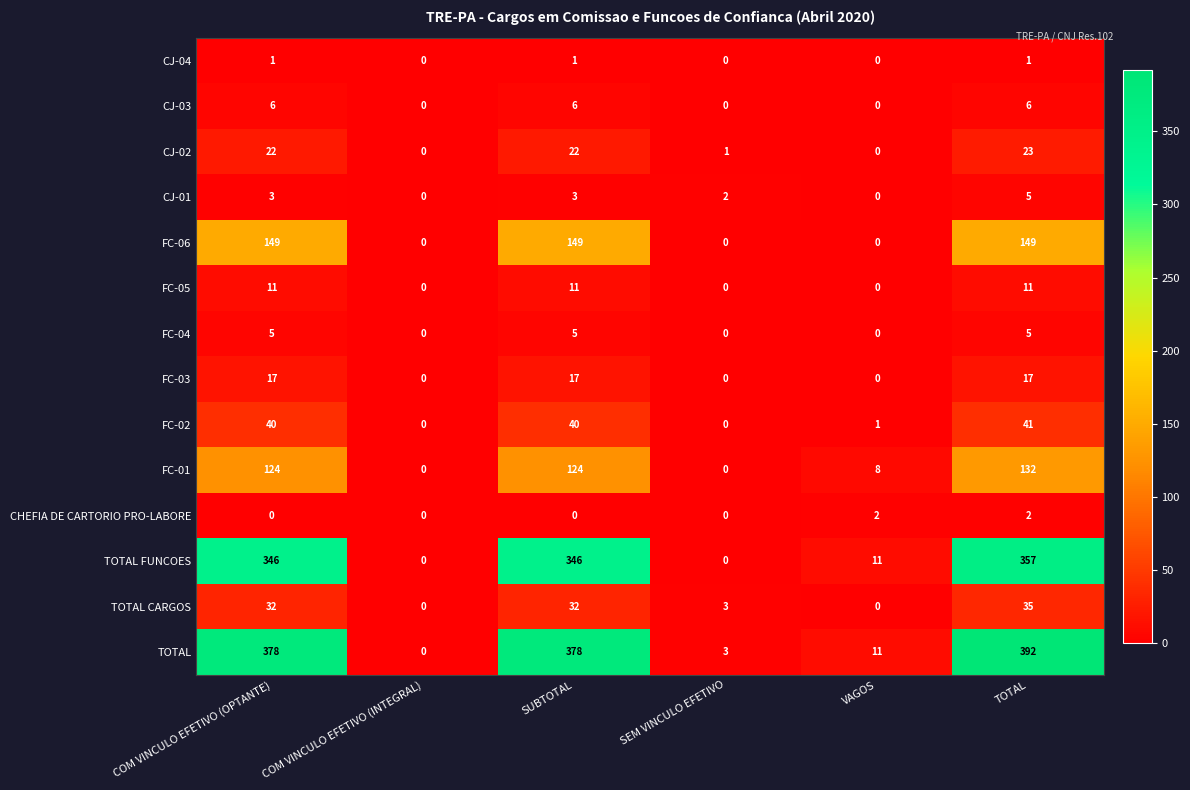

At which category is the sum across all series the highest?

TOTAL